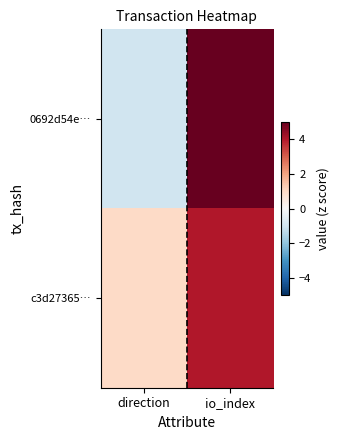

Which has a higher value, direction or io_index?

io_index